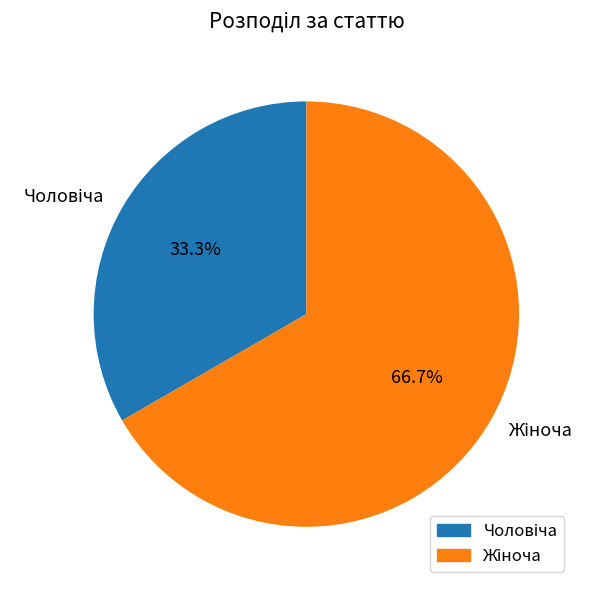

Is there a majority slice in this chart?

Yes